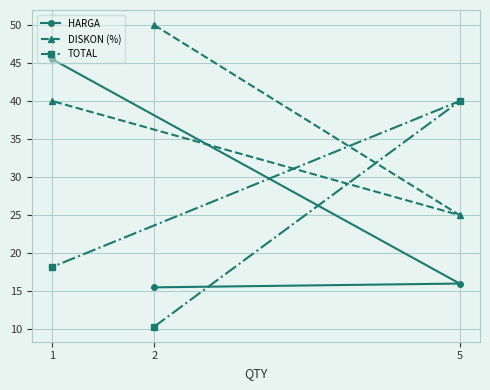

The value of TOTAL at 5 is 40.0. True or false?

True